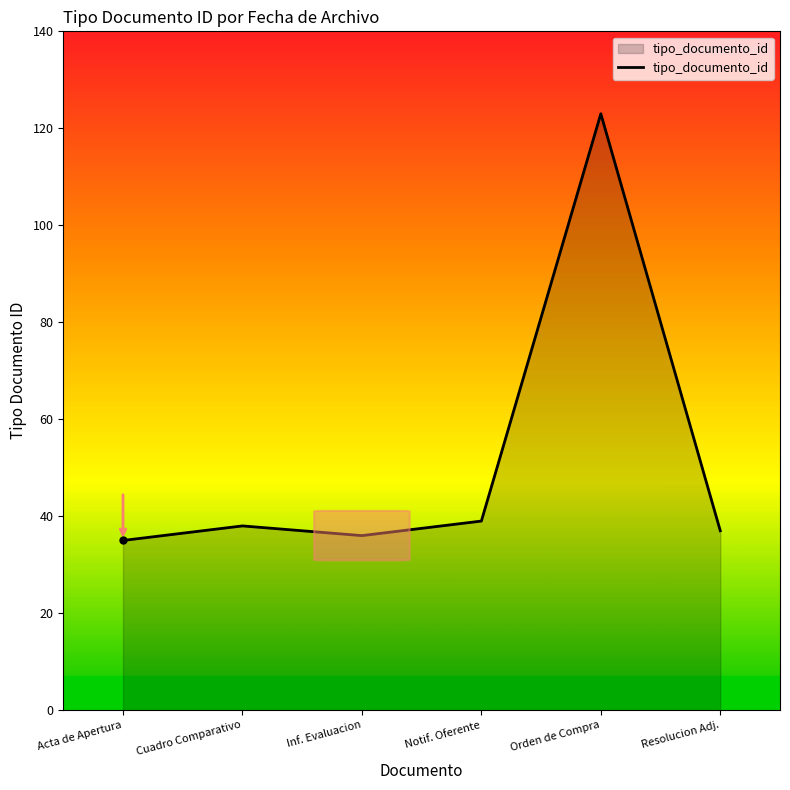

How many values are below 38?

3